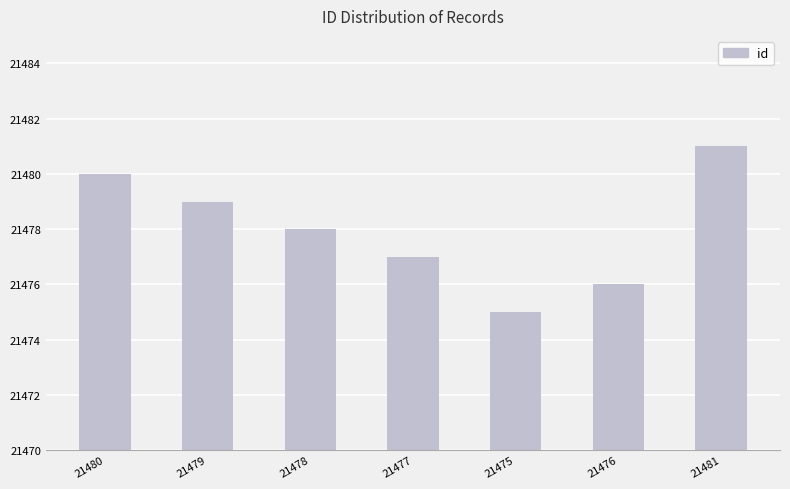

Read the value at 21480.

21480